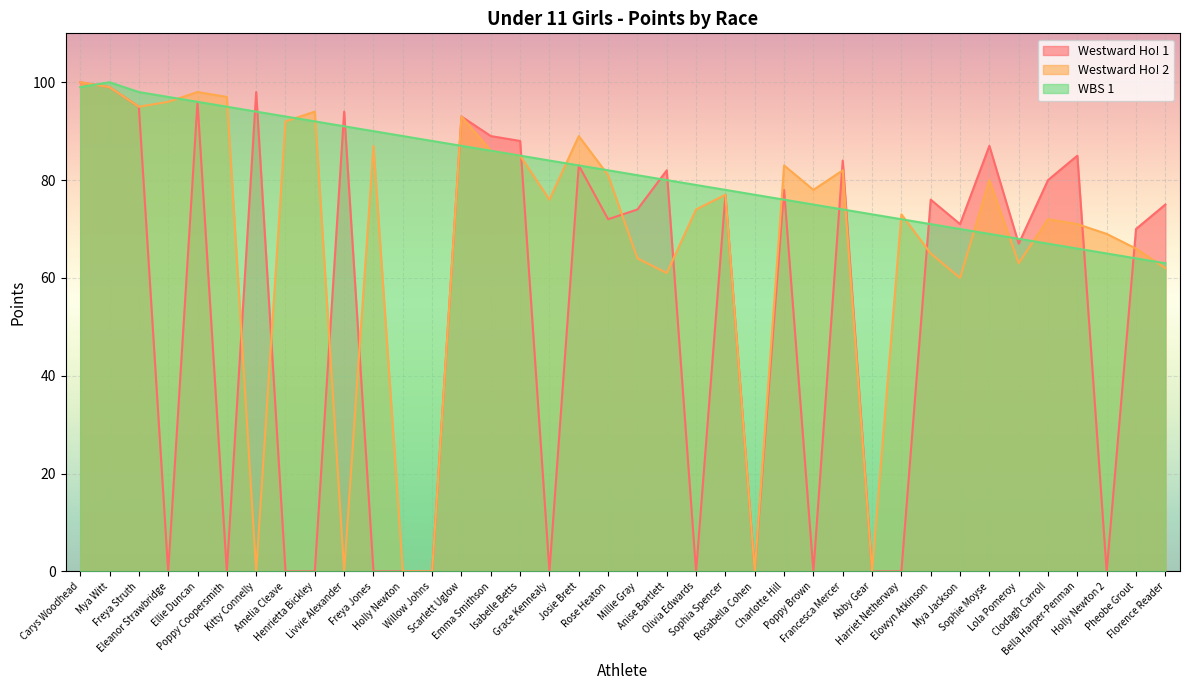

Which has a higher value, Henrietta Bickley or Charlotte Hill?

Charlotte Hill